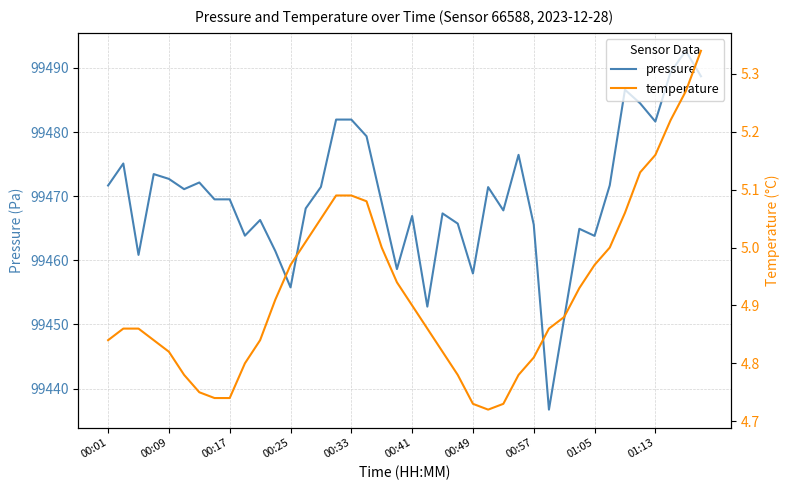

How many lines are shown in the chart?

2